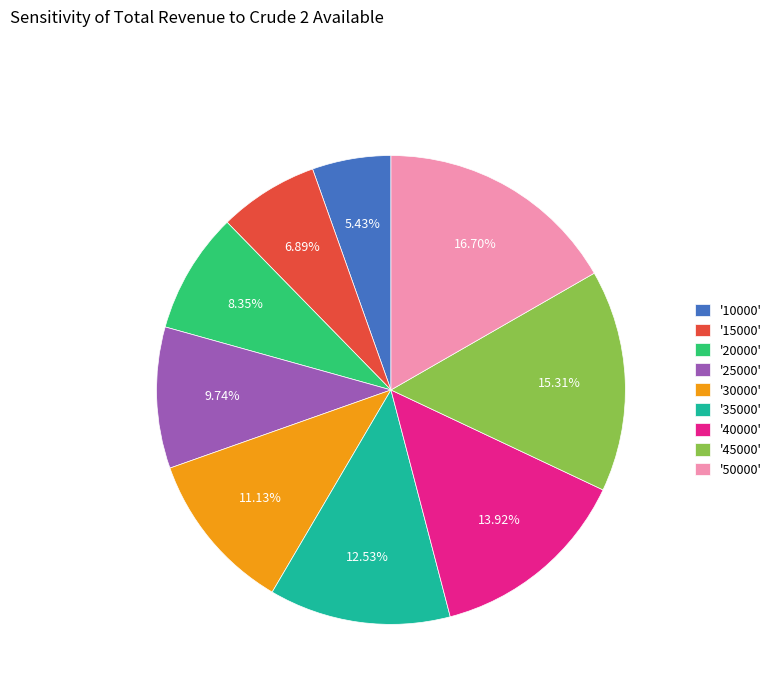

Is '35000' the majority of the pie?

No